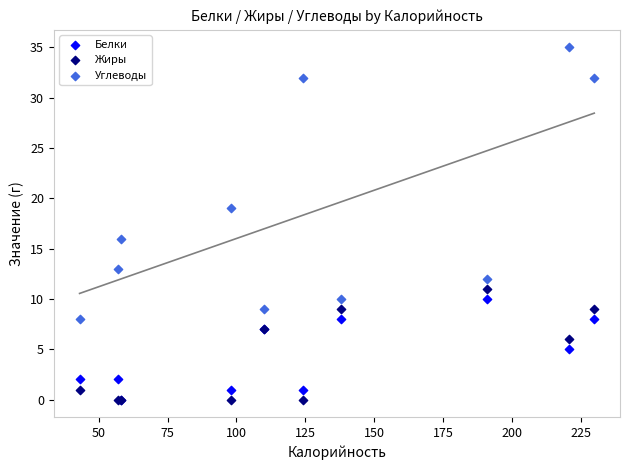

Across all series, what Y value is closest to 17?

16